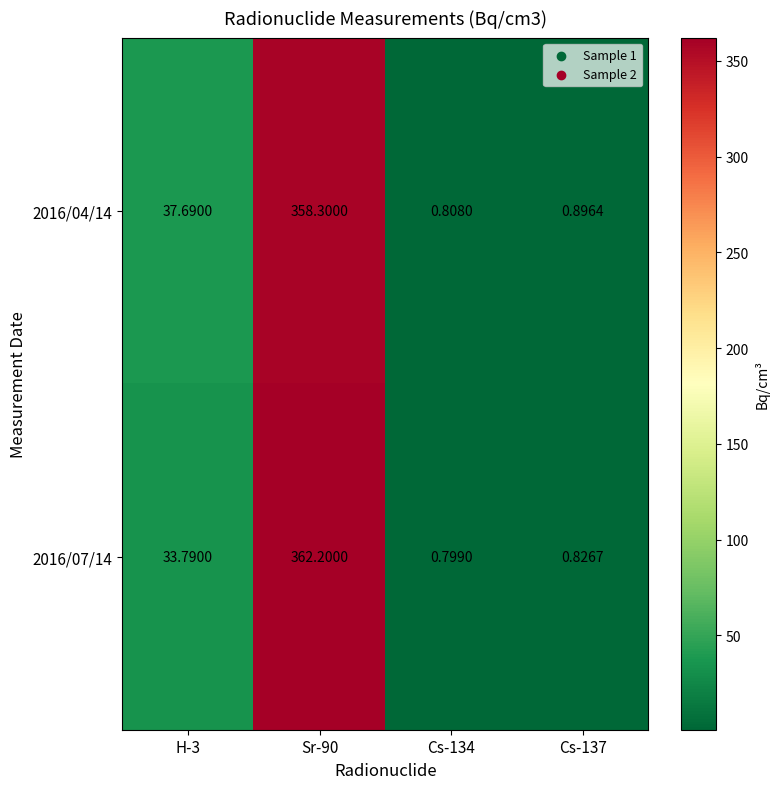

How many values in the 2016/07/14 series are below 33?

2